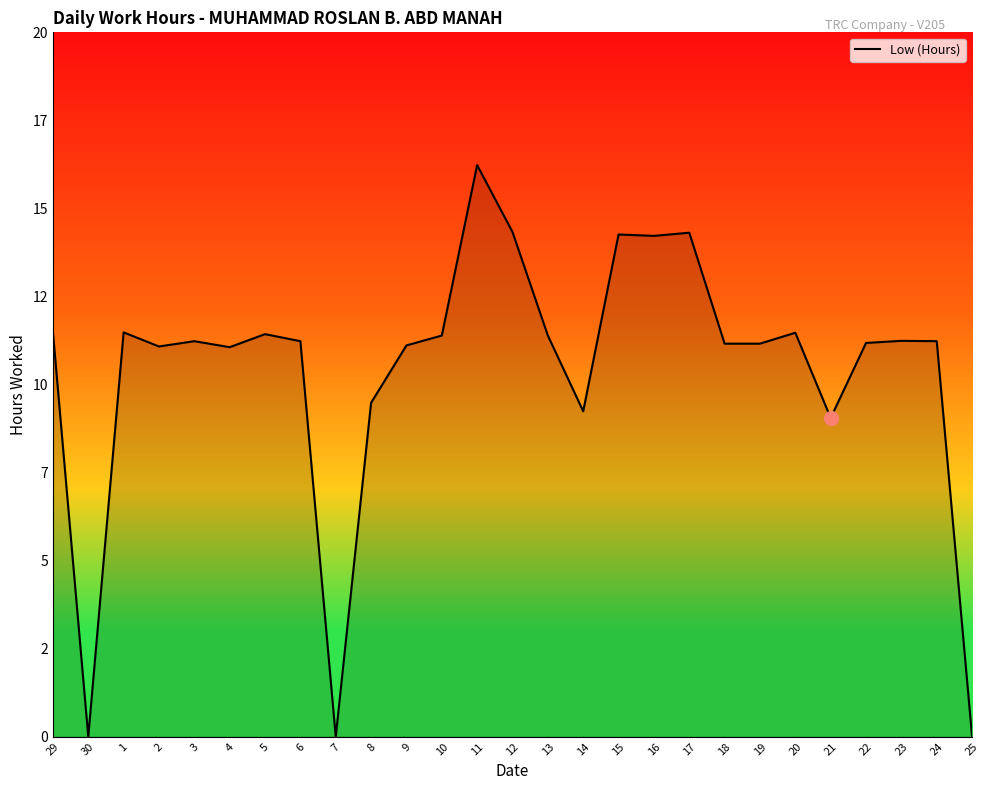

List the labels in order of value, smallest first.

30, 7, 25, 21, 14, 8, 4, 2, 9, 18, 19, 22, 3, 6, 24, 23, 10, 13, 5, 20, 1, 29, 16, 15, 17, 12, 11